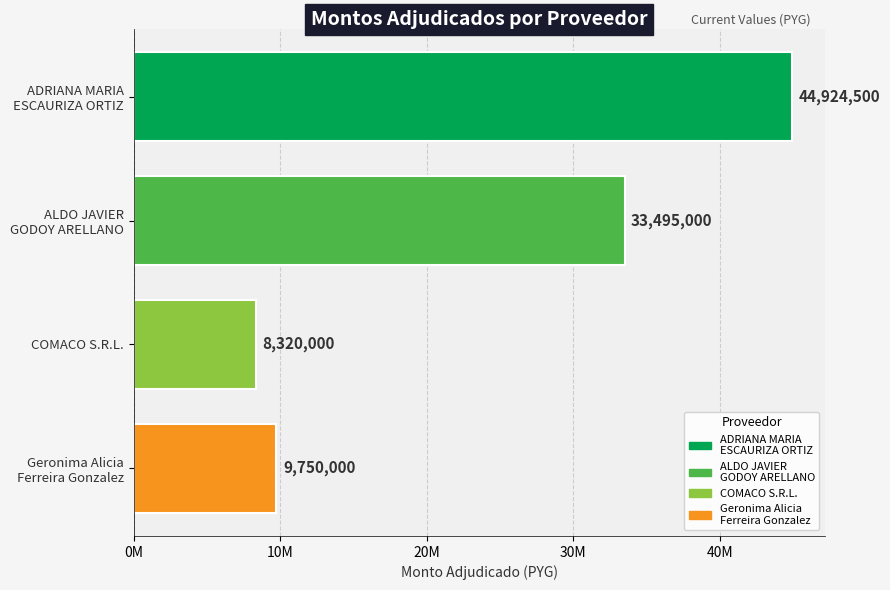

Rank the categories by value from lowest to highest.

COMACO S.R.L., Geronima Alicia
Ferreira Gonzalez, ALDO JAVIER
GODOY ARELLANO, ADRIANA MARIA
ESCAURIZA ORTIZ